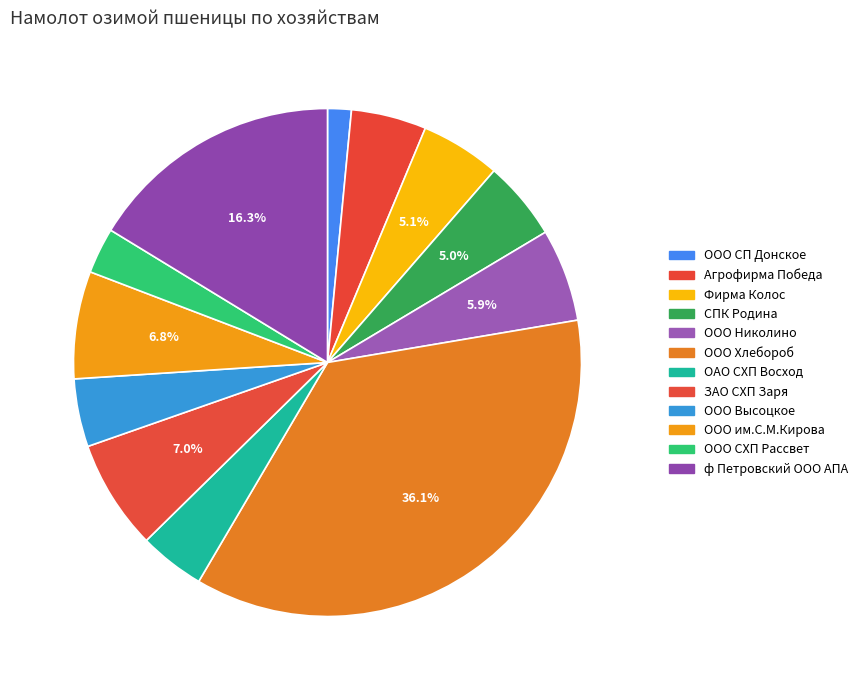

How many slices are in this pie chart?

12